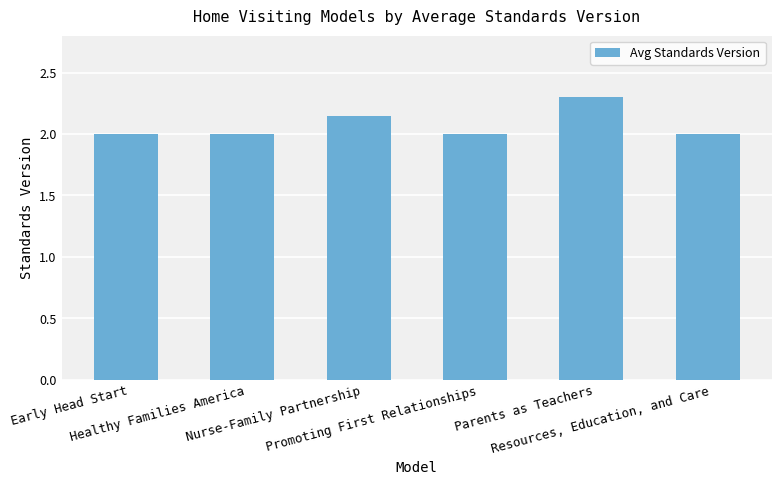

What value does the data have at Parents as Teachers?

2.3